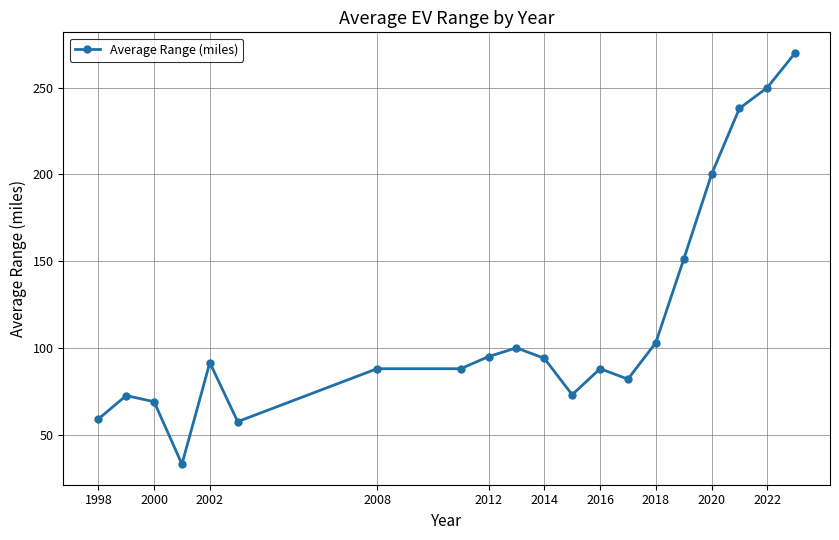

What is the value of the 15th point from the left?

103.0